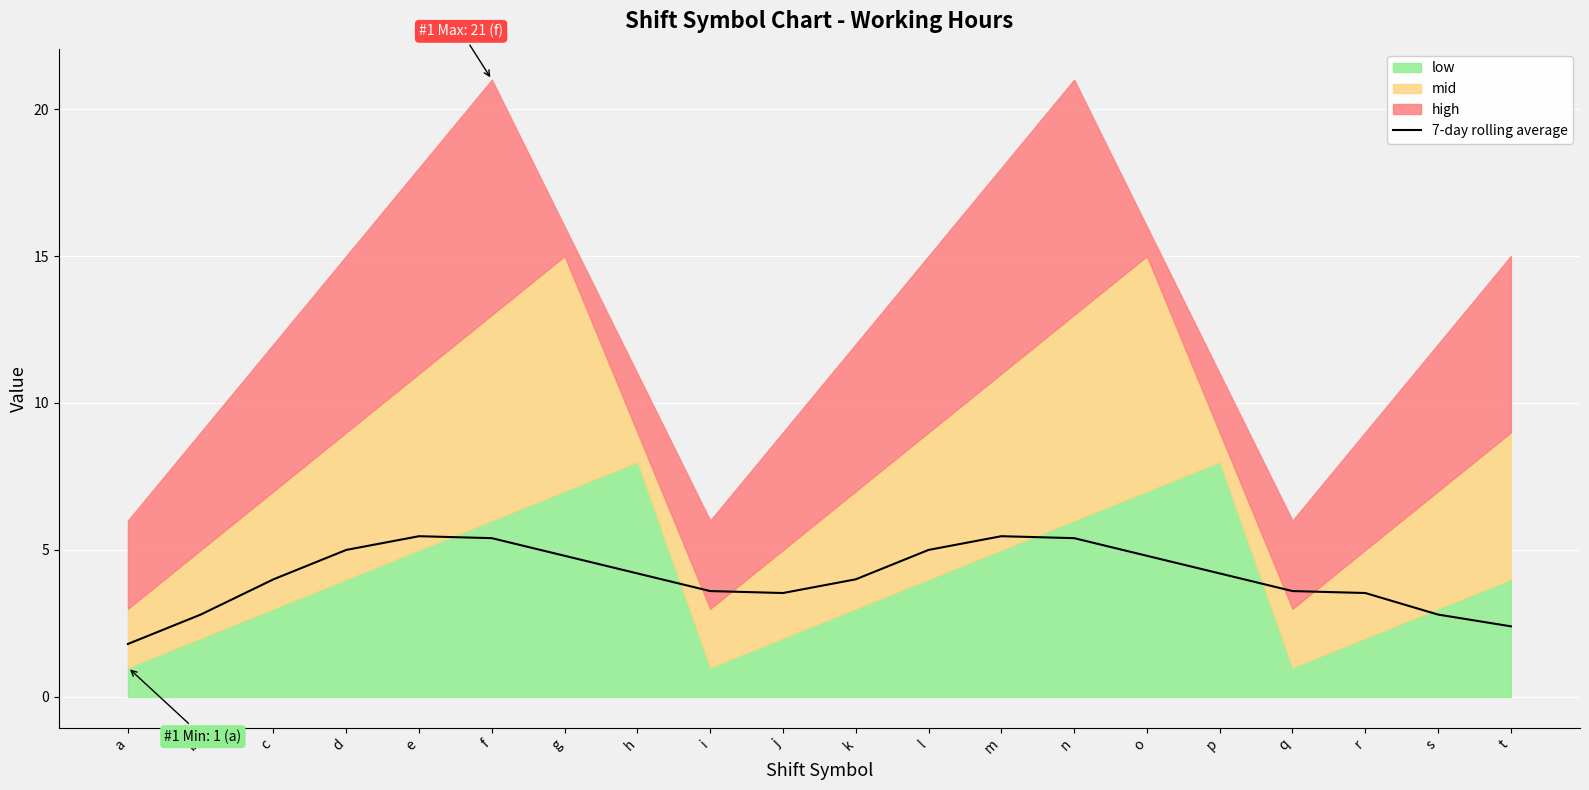

Reading left to right, extract all data points from this chart.

a=1.8	b=2.8	c=4.0	d=5.0	e=5.5	f=5.4	g=4.8	h=4.2	i=3.6	j=3.5	k=4.0	l=5.0	m=5.5	n=5.4	o=4.8	p=4.2	q=3.6	r=3.5	s=2.8	t=2.4